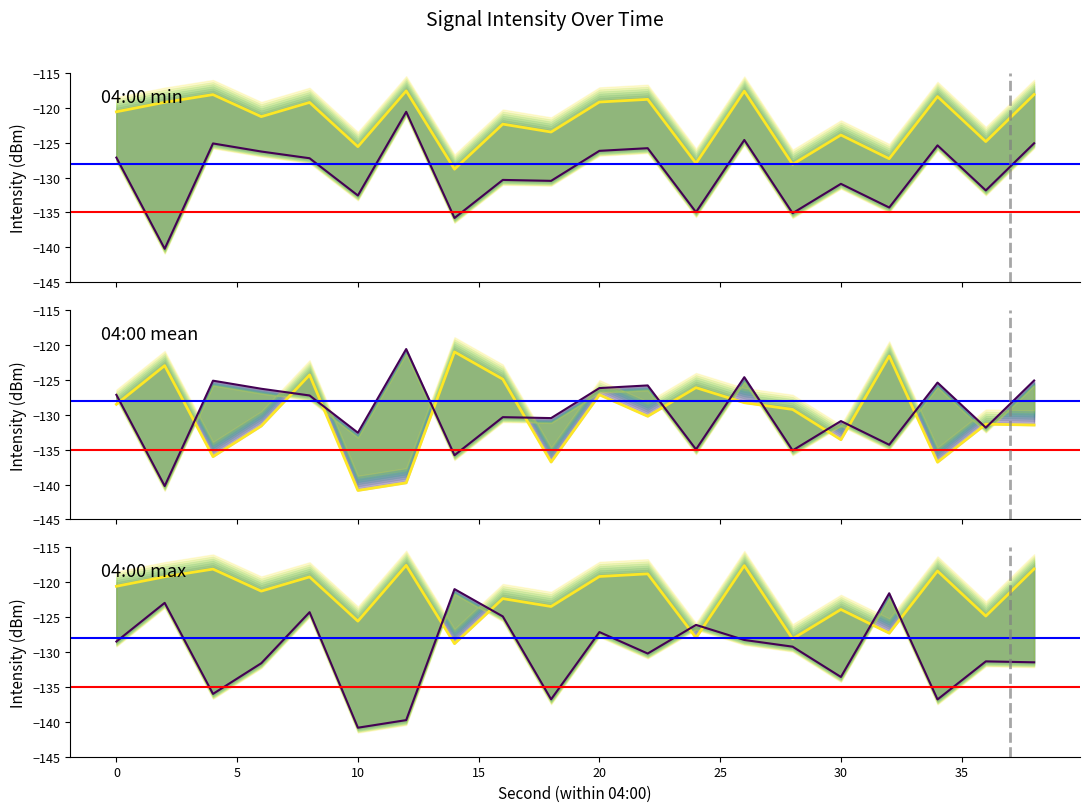

Rank the categories by min_intensity value from highest to lowest.

12, 26, 38, 4, 34, 22, 20, 6, 0, 8, 16, 18, 30, 36, 10, 32, 24, 28, 14, 2